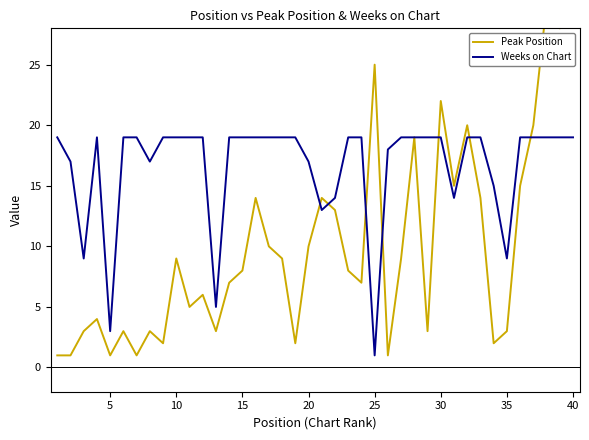

Does the chart have visible grid lines?

No